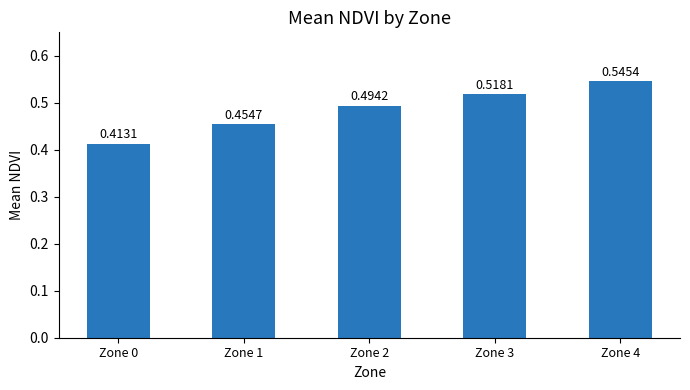

What is the change in value from Zone 1 to Zone 4?

+0.1